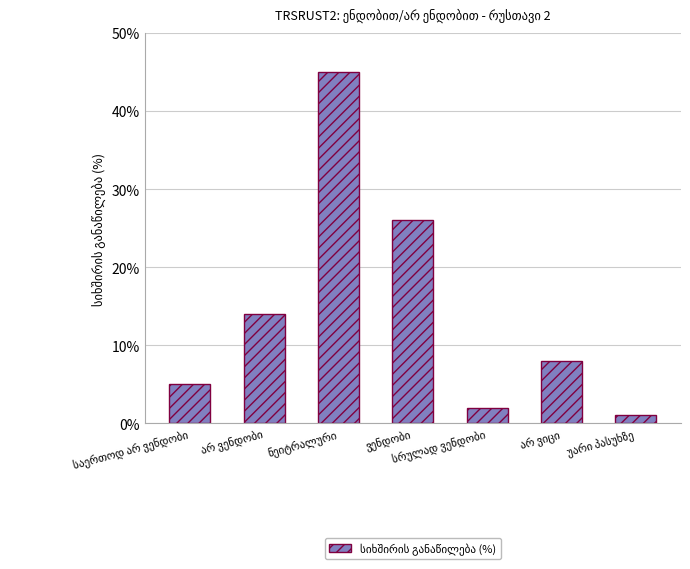

What is the value of the 3rd bar from the left?

45